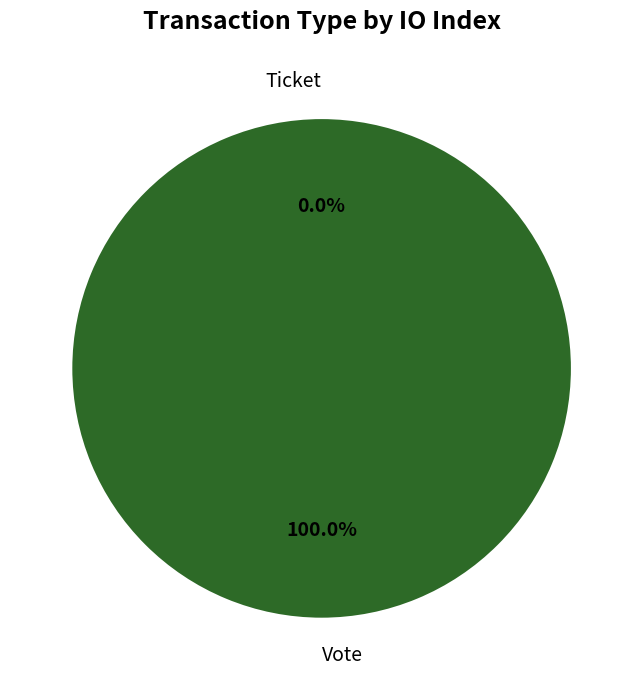

To the nearest percent, what is the average slice percentage?

50%